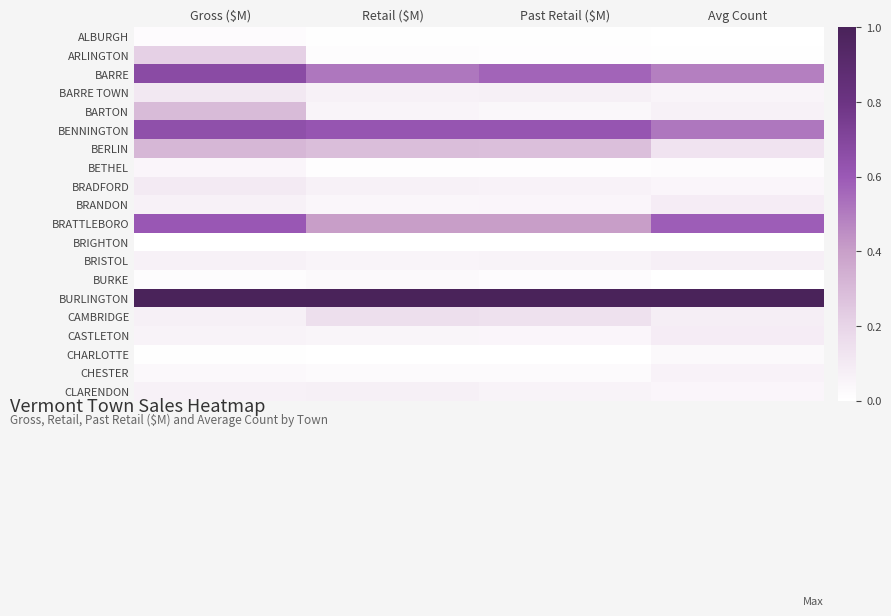

How many distinct data groups are displayed?

20